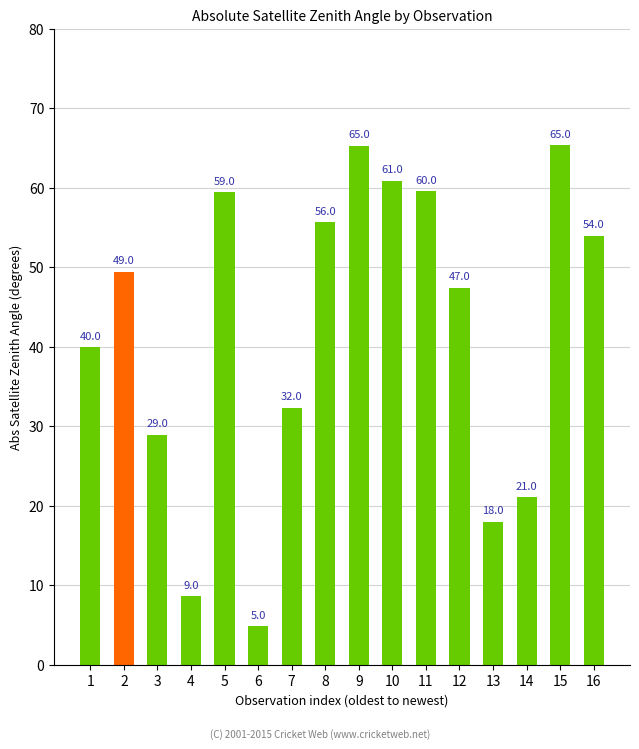

Are the bars horizontal?

No